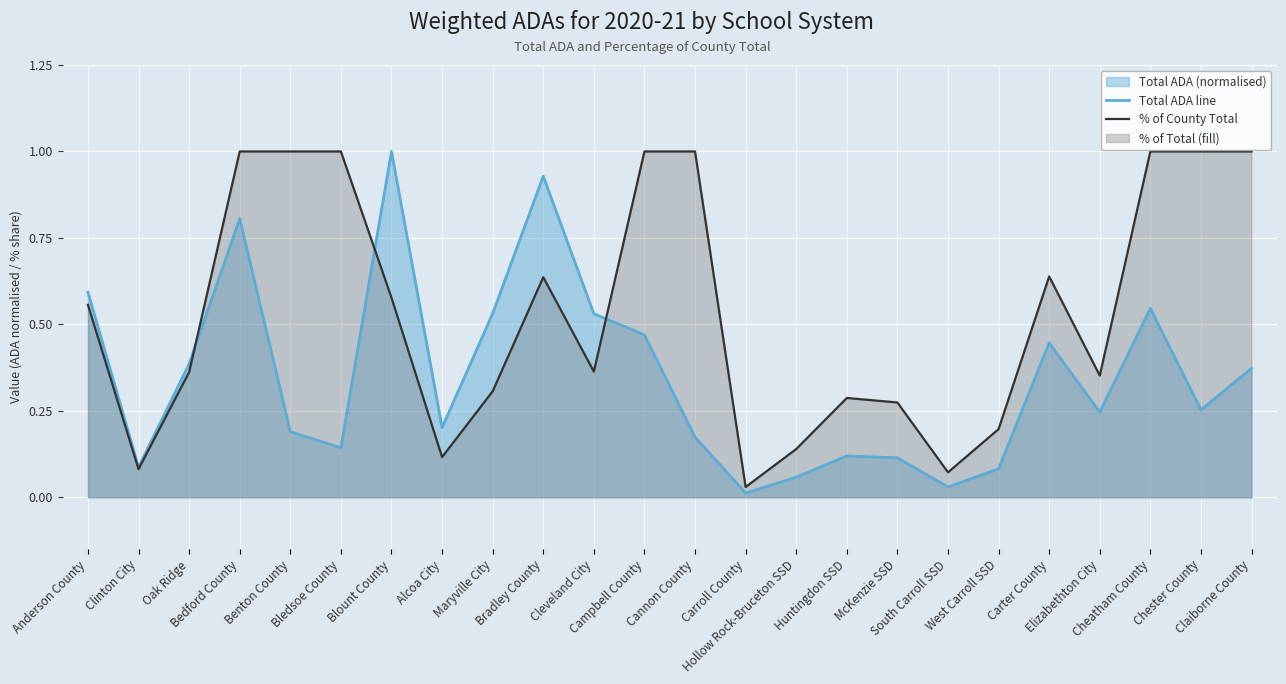

Where is the first local minimum for Total ADA line?

Clinton City